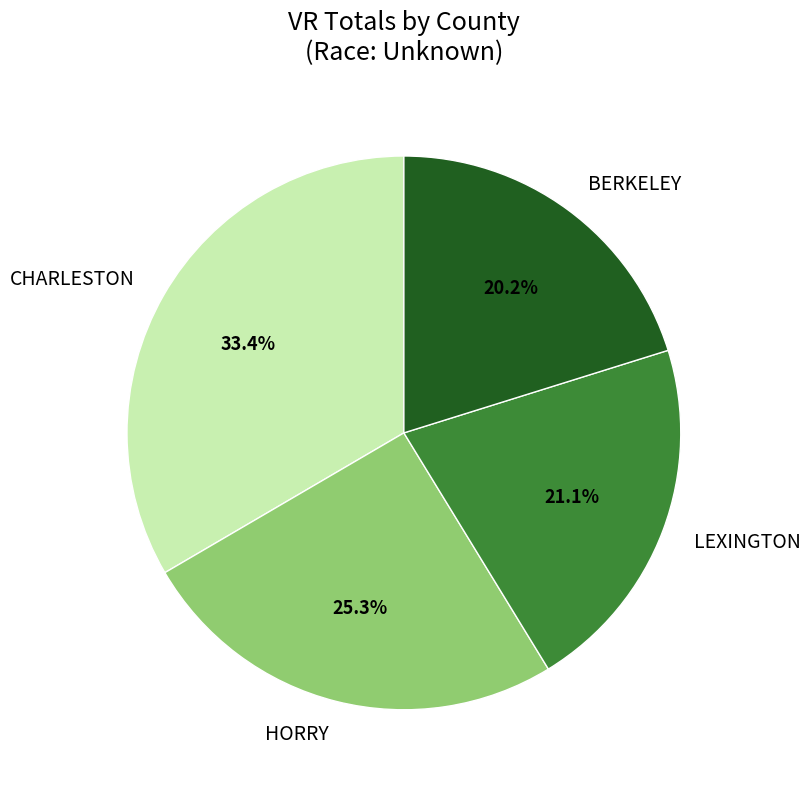

To the nearest percent, what percentage of the pie is LEXINGTON?

21%